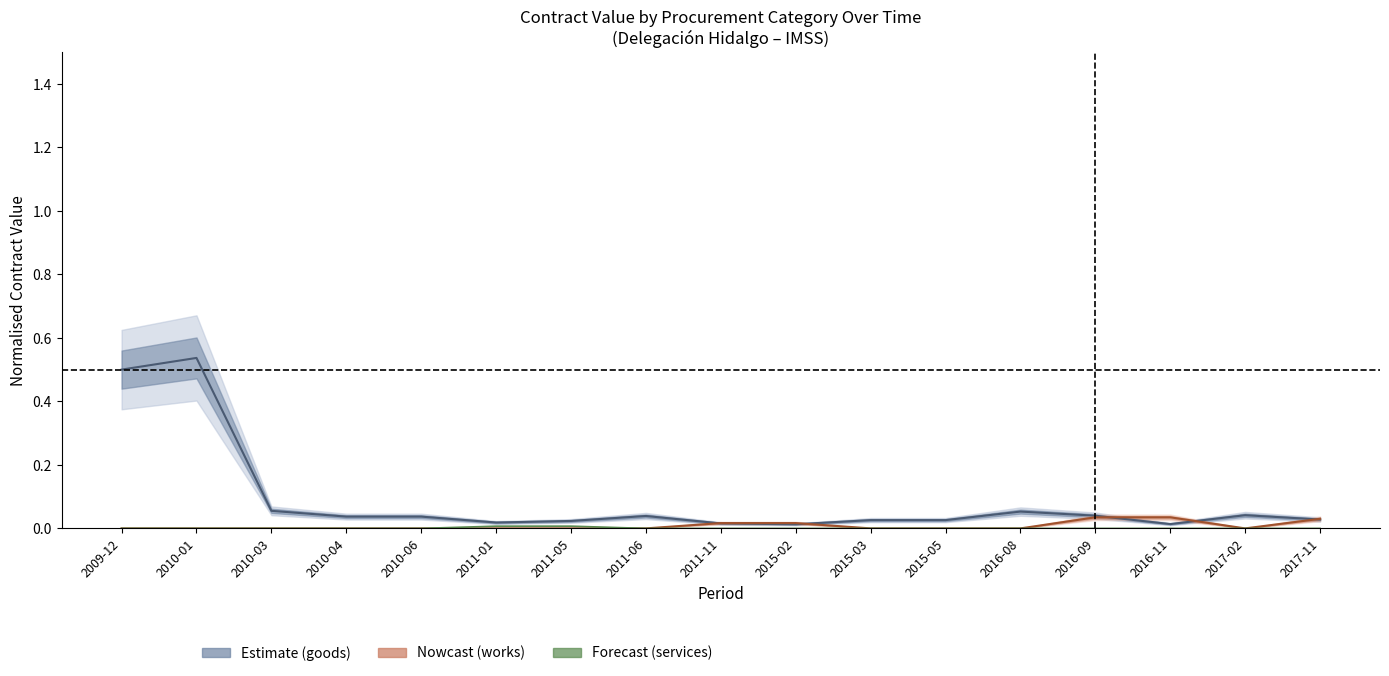

What is the sum of all goods (centre) values?

1.5